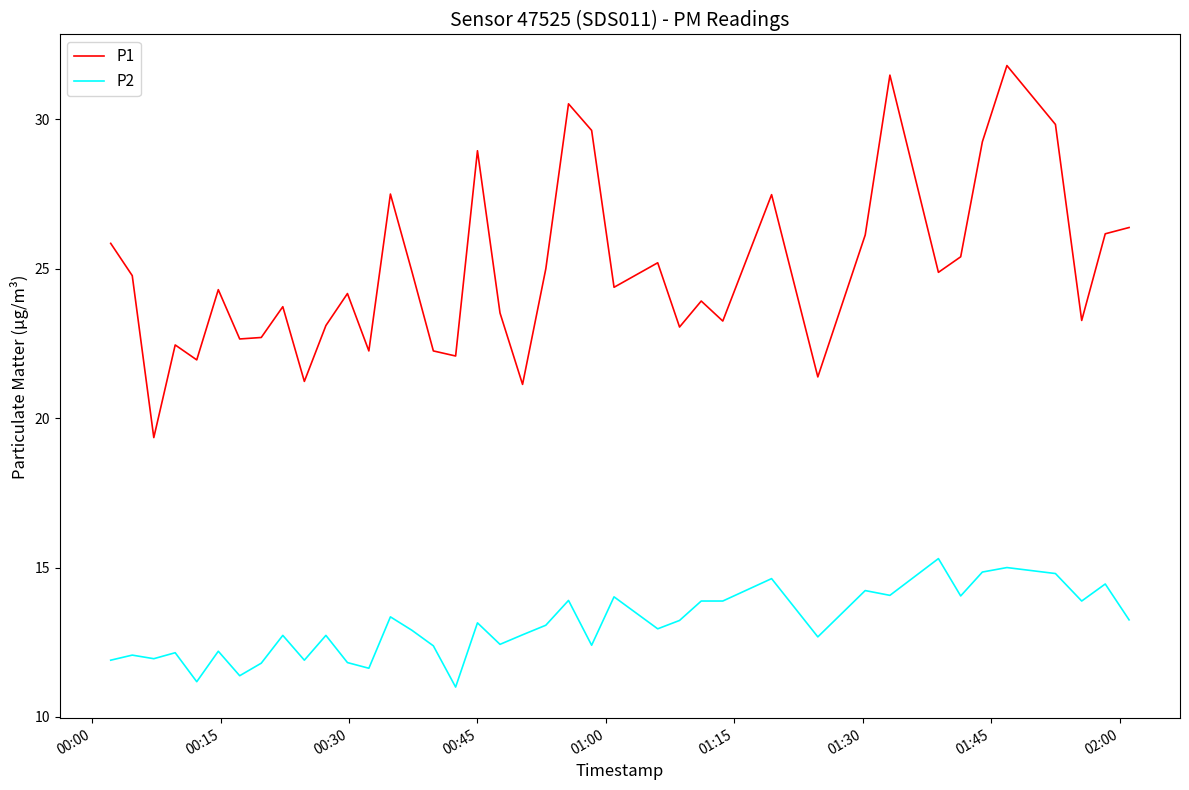

Which series has the largest total across all categories?

P1